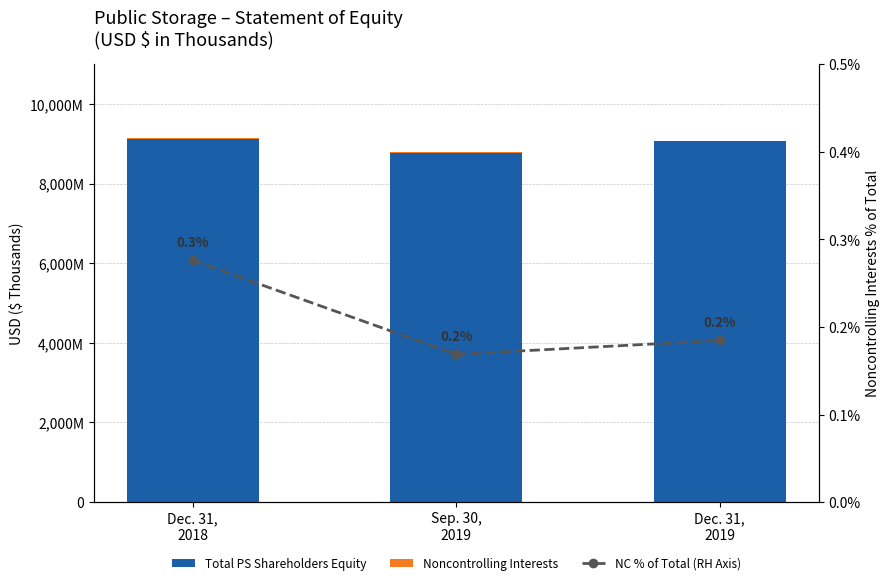

What are all the series names shown in the legend?

Total PS Shareholders Equity, Noncontrolling Interests, NC % of Total (RH Axis)